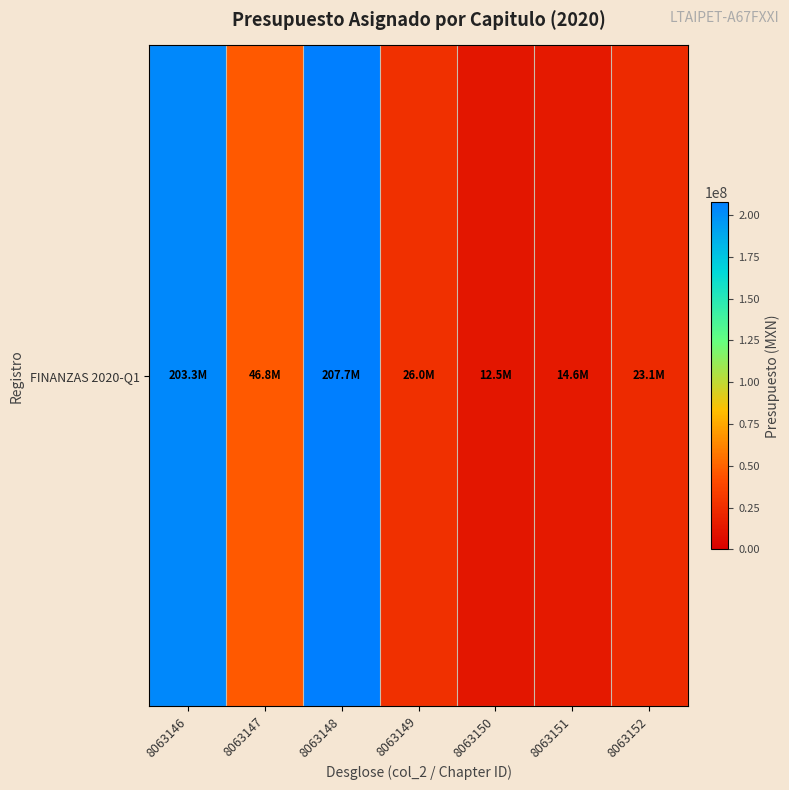

List the labels in order of value, largest first.

8063148, 8063146, 8063147, 8063149, 8063152, 8063151, 8063150